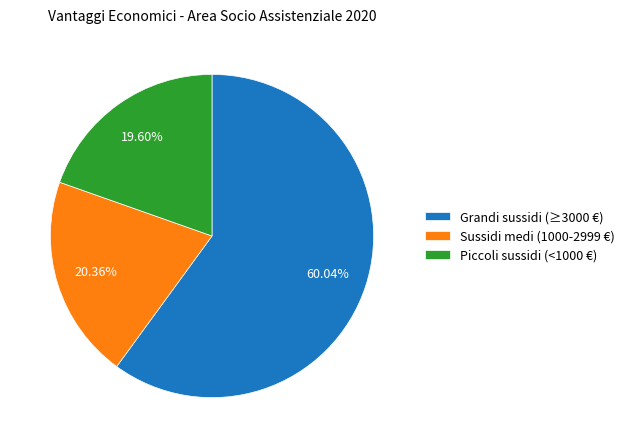

Combined, do Sussidi medi (1000-2999 €) and Grandi sussidi (≥3000 €) account for over 50%?

Yes